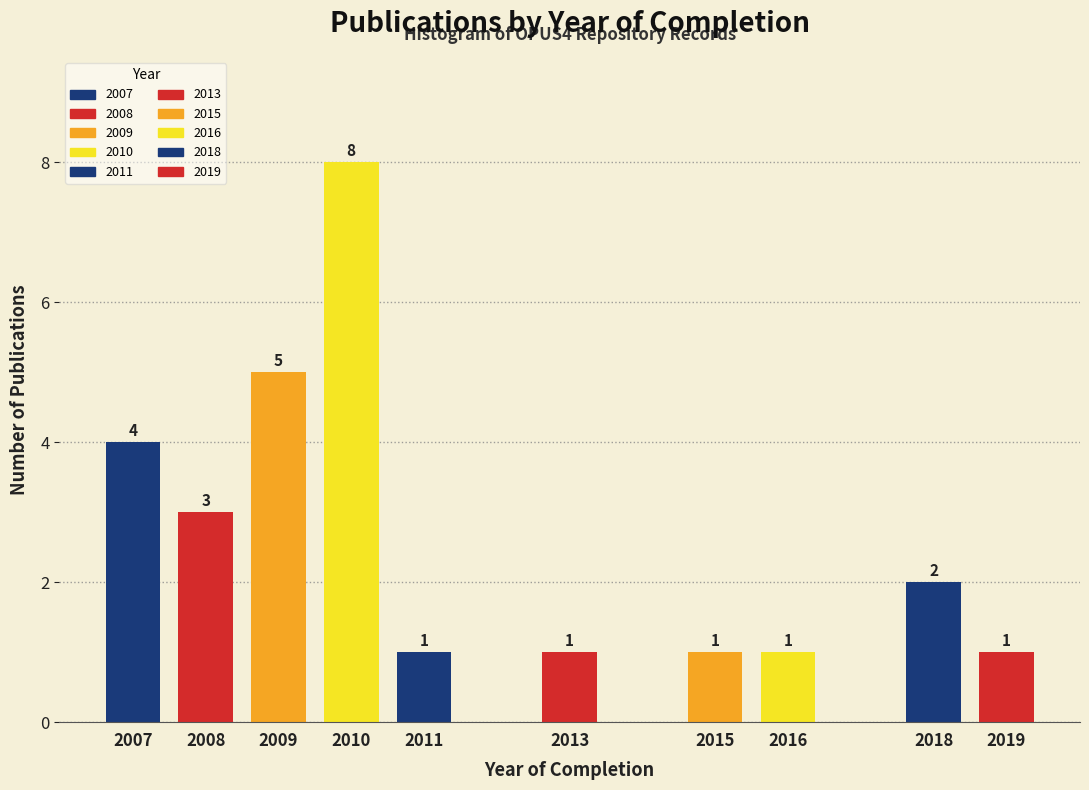

Reading left to right, what are all the values shown in this chart?

2007=4	2008=3	2009=5	2010=8	2011=1	2013=1	2015=1	2016=1	2018=2	2019=1